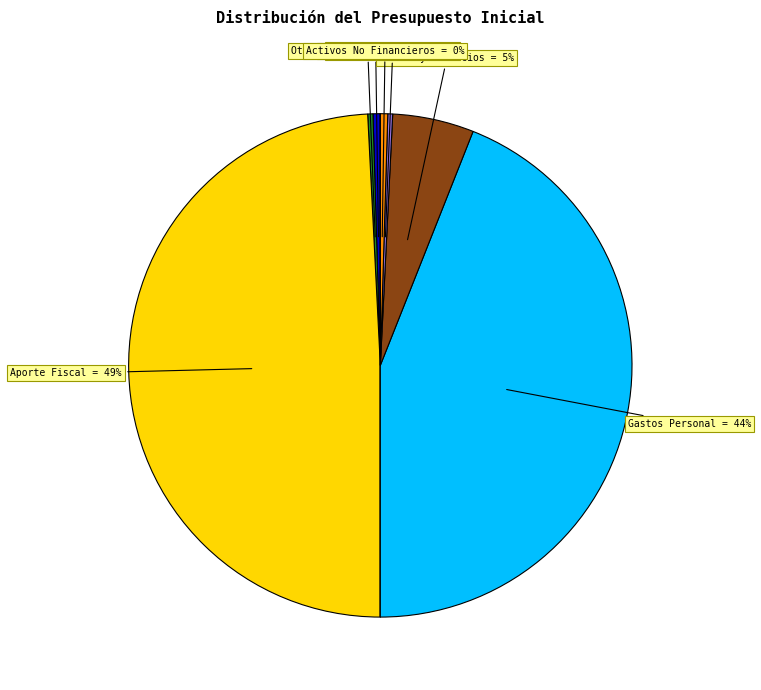

To the nearest percent, what is the average slice percentage?

10%